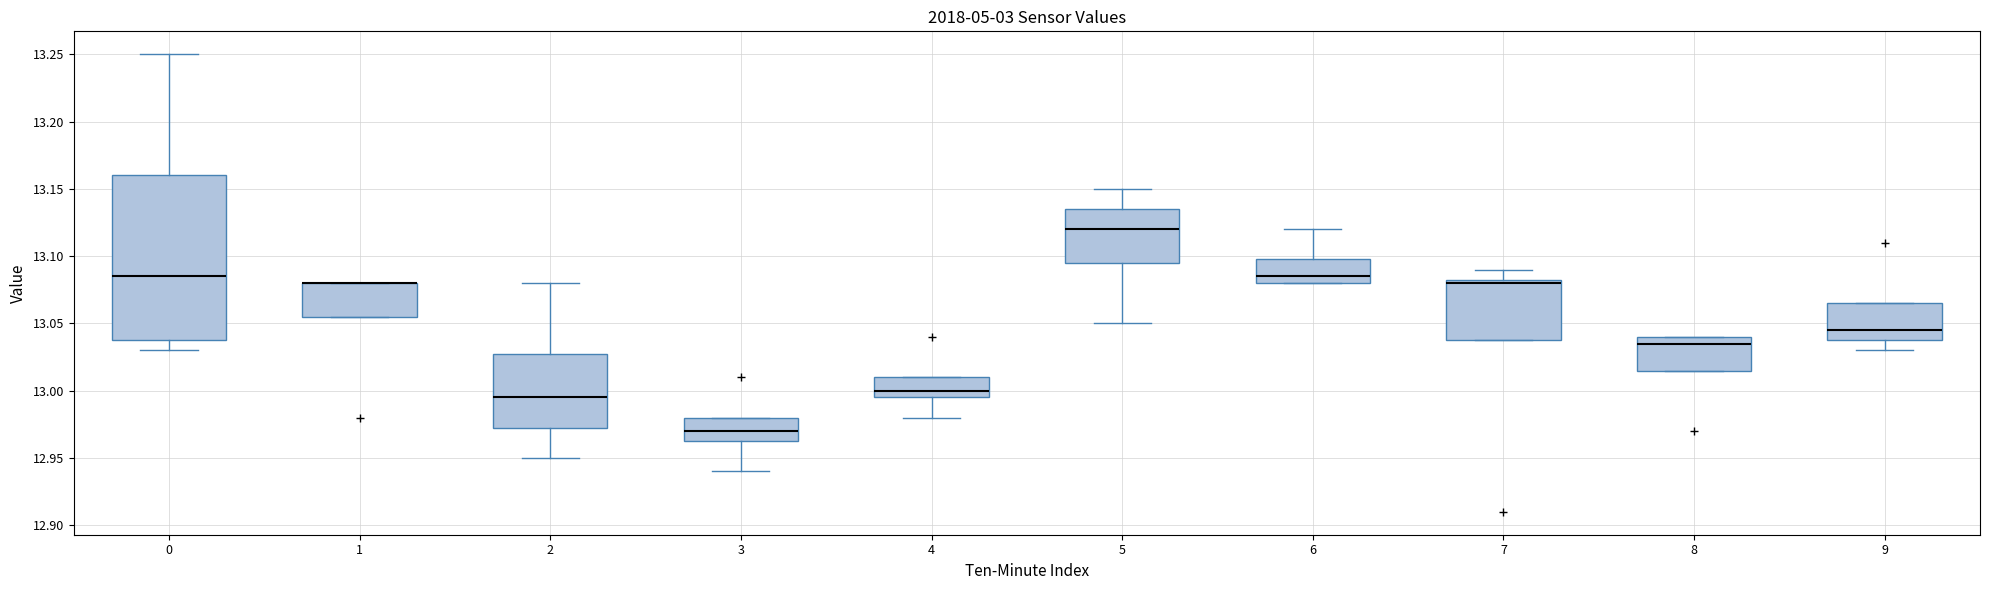

Comparing the boxes themselves (not the whiskers), which one is the tallest?

0